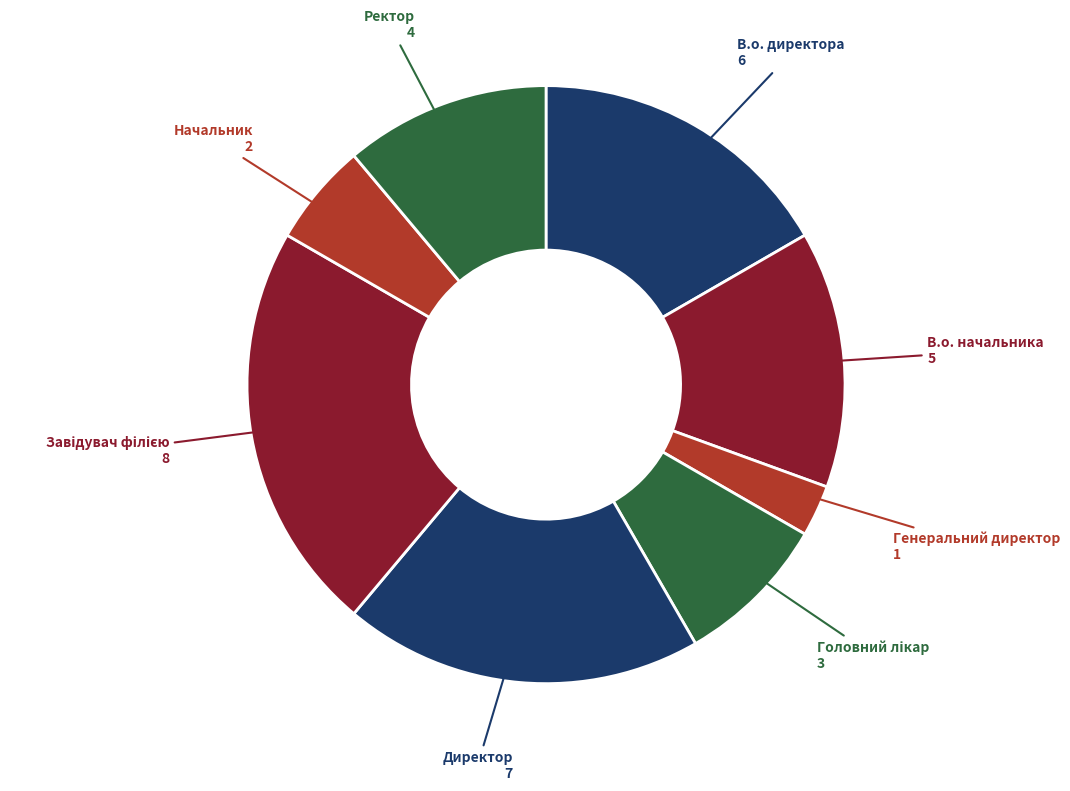

What is the smallest slice in the pie chart?

Генеральний директор